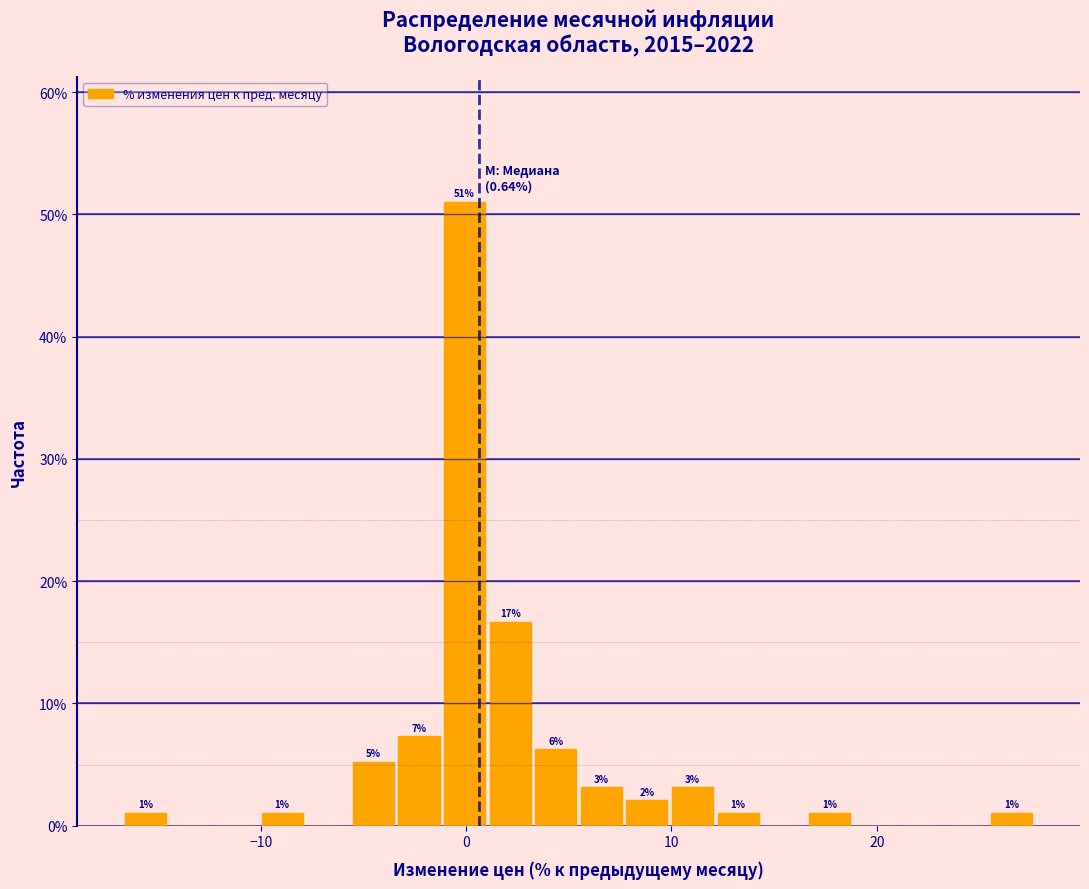

Around what value on the x-axis is the tallest bar? Give the approximate position of its centre, as read against the axis.

0